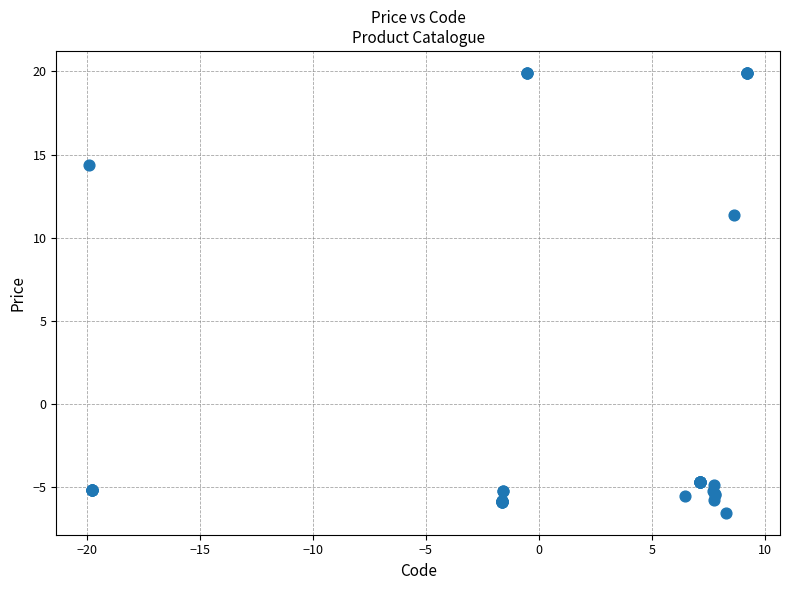

What Y value in the scatter plot is closest to 6?

11.4